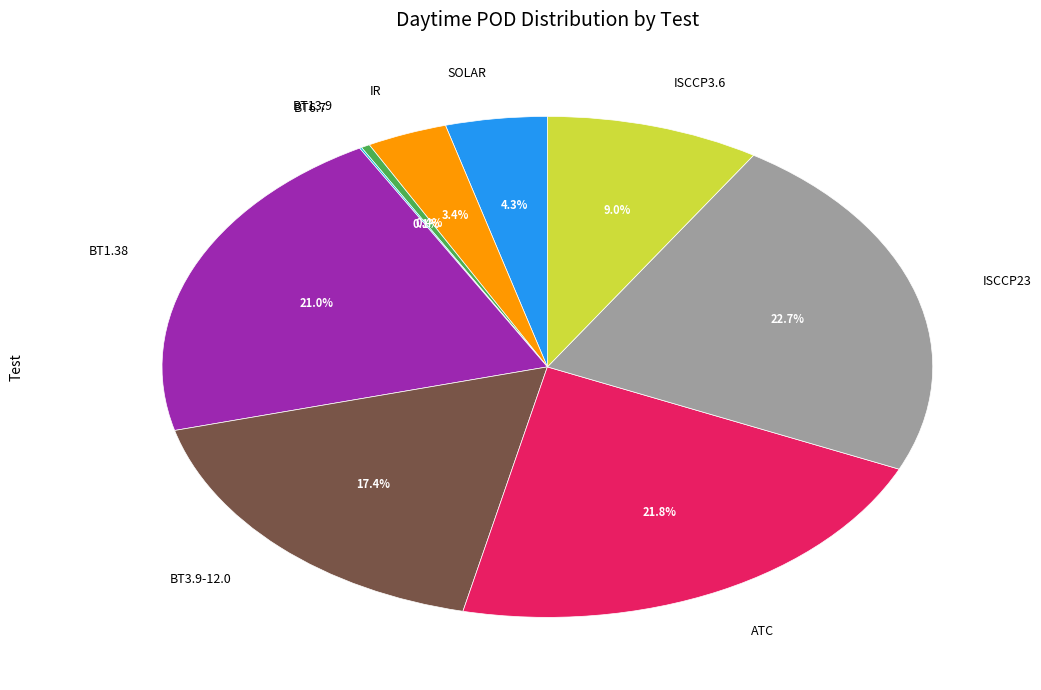

Does IR account for over 50% of the chart?

No